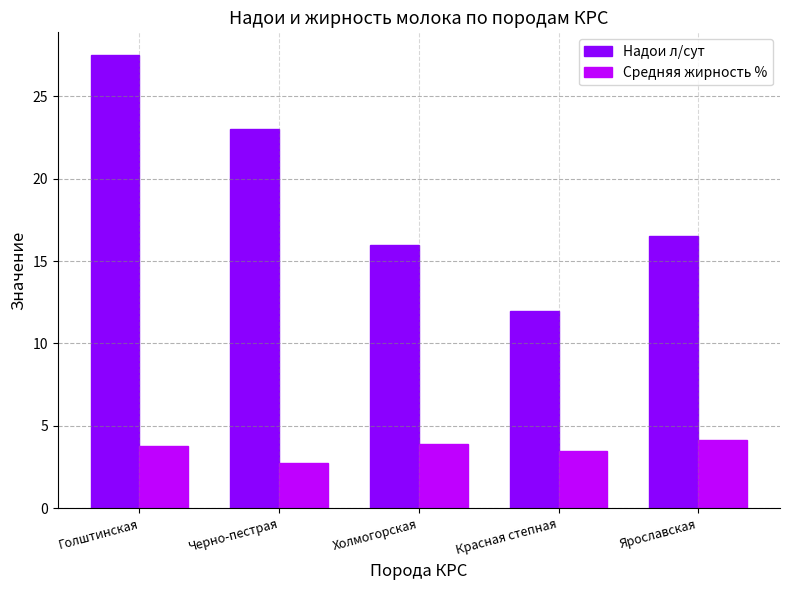

How many data points does each series have?

5